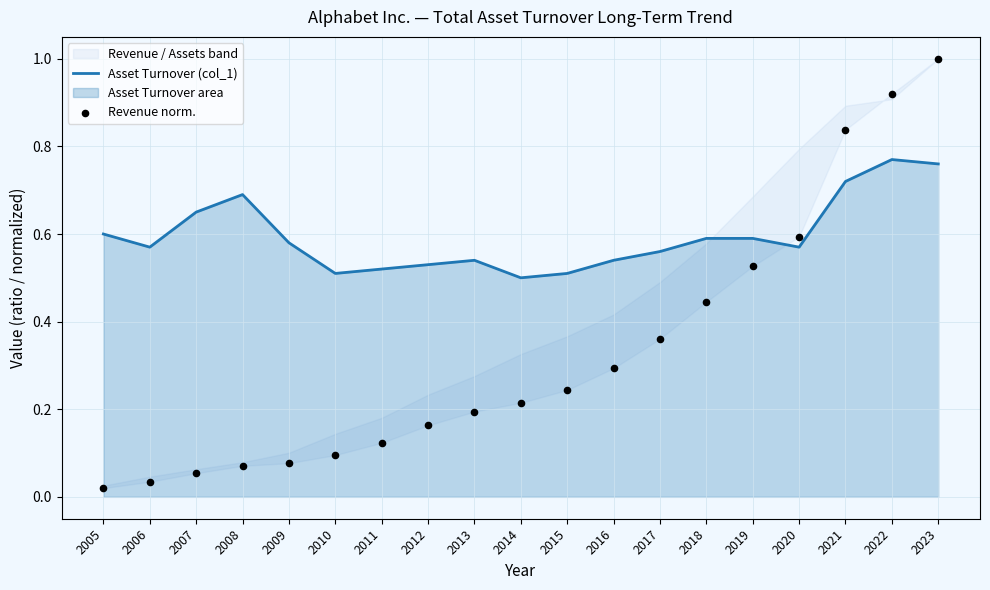

What is the total value across all series at 2015?

0.8